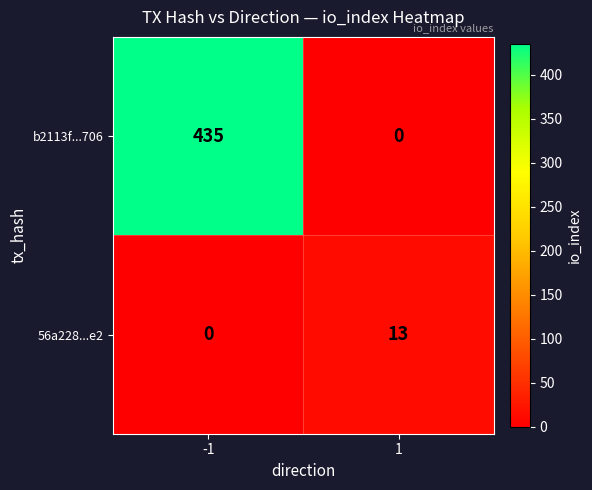

The 56a228...e2 series shows 0 at -1. True or false?

True